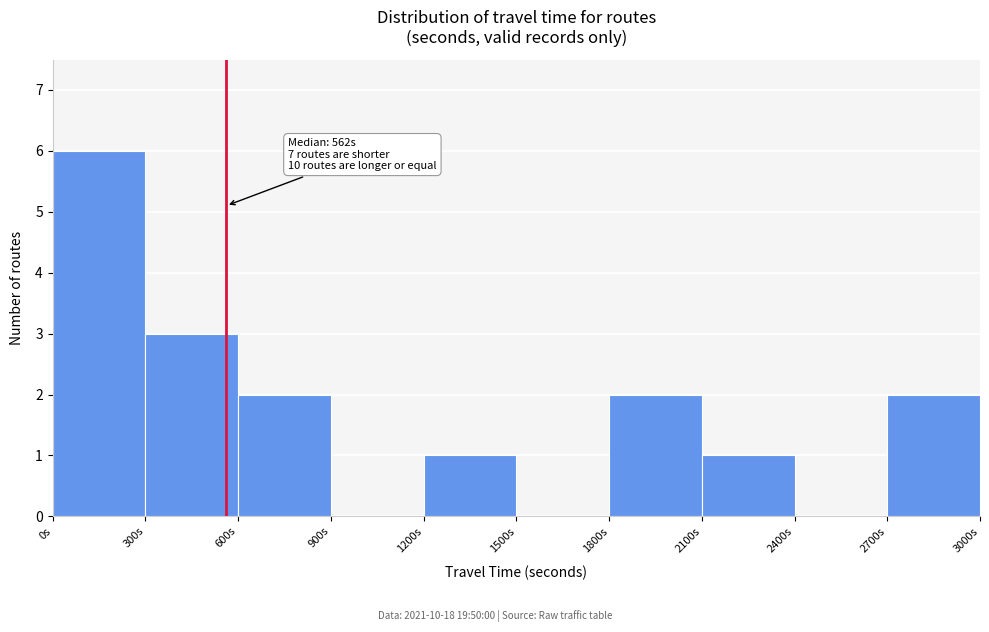

Over which range of the x-axis is the bar tallest?

0 to 300